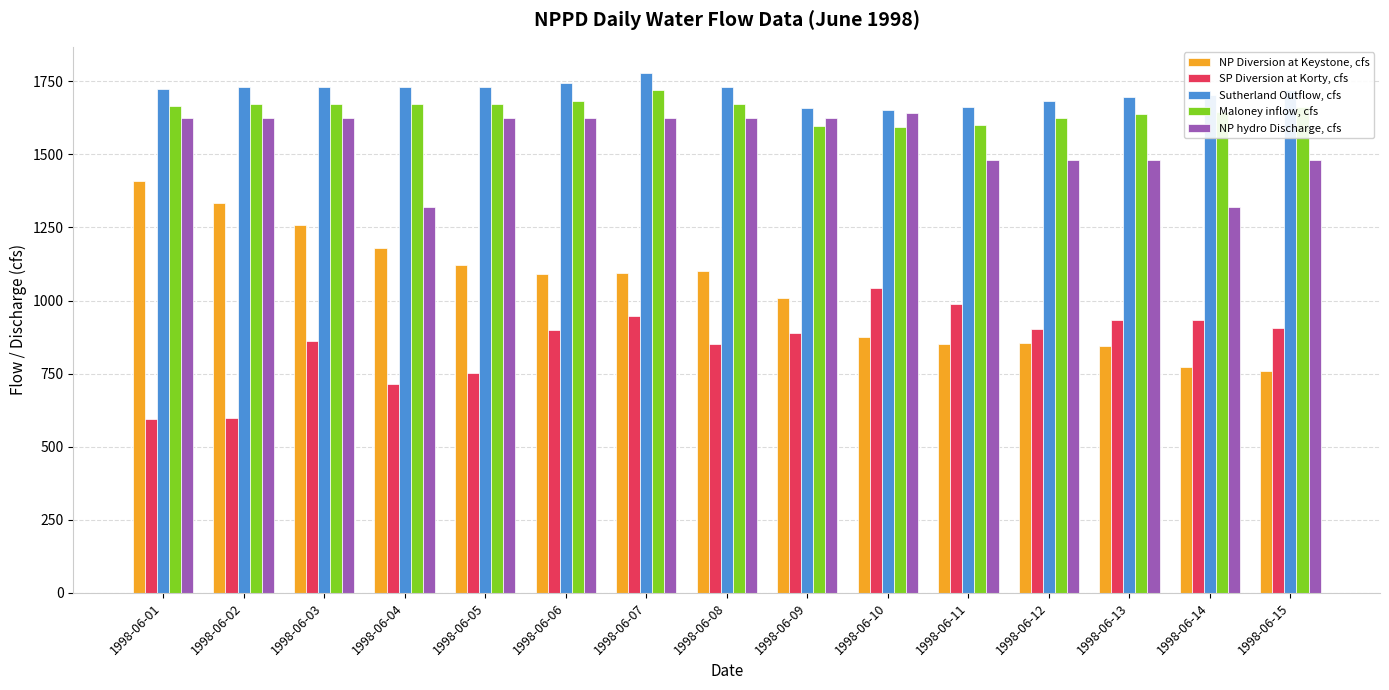

What is the difference between the highest and lowest values at 1998-06-13?

852